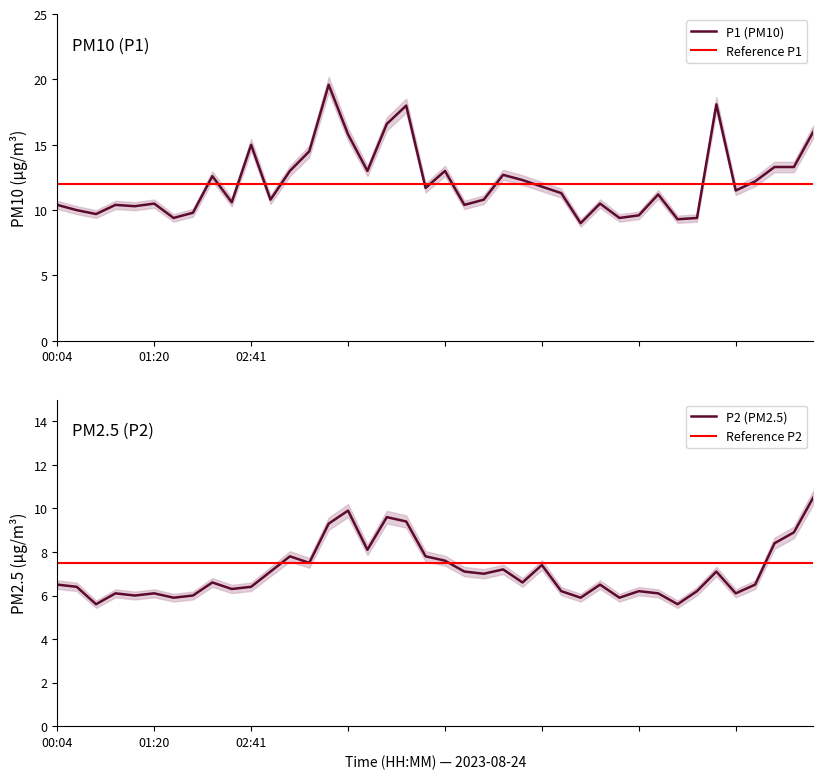

True or false: P2 has more than 2 points higher than both neighbors.

True